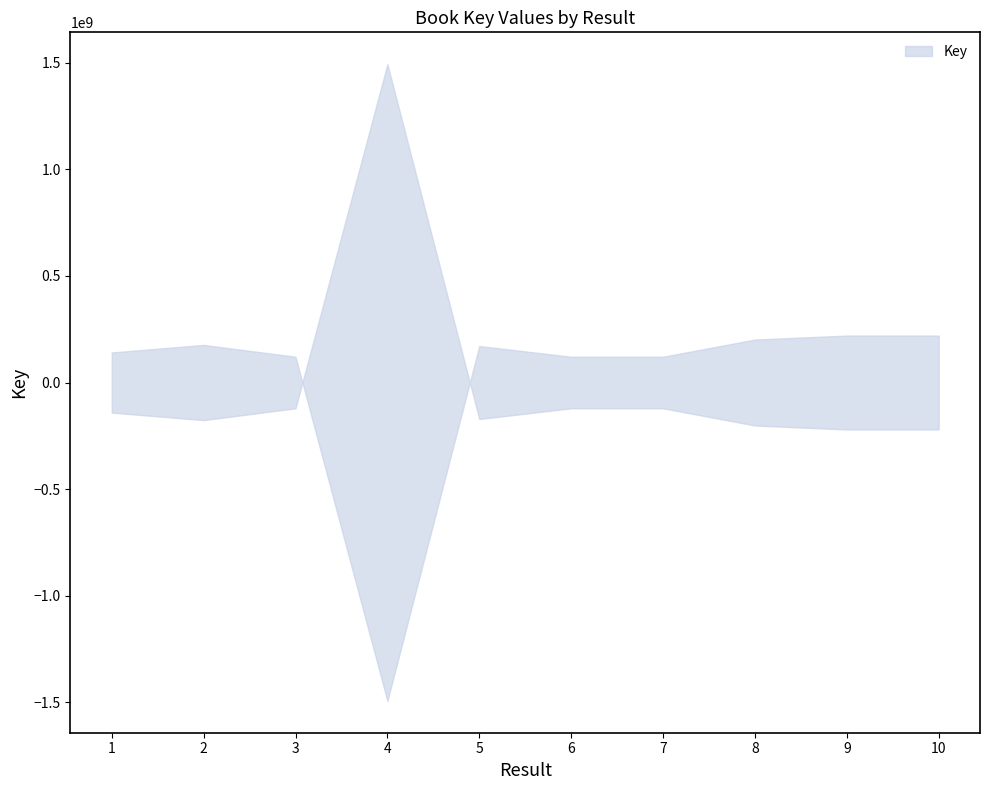

Does the chart have visible grid lines?

No